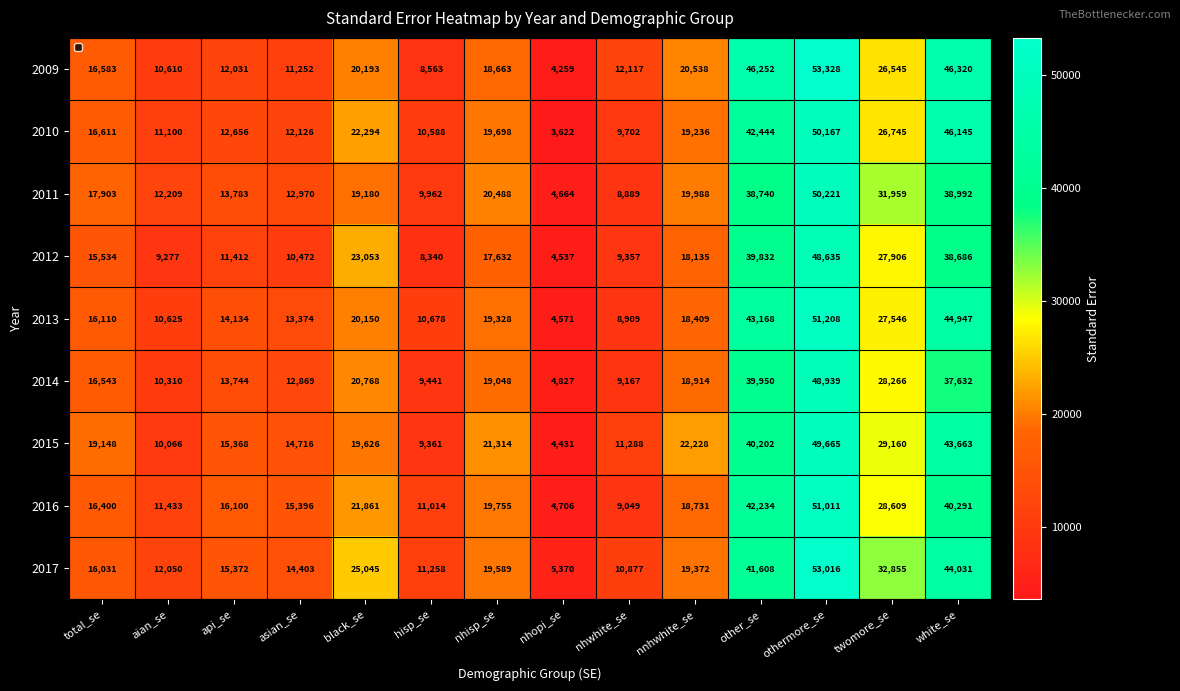

At twomore_se, list the series in order from smallest to largest.

2009, 2010, 2013, 2012, 2014, 2016, 2015, 2011, 2017